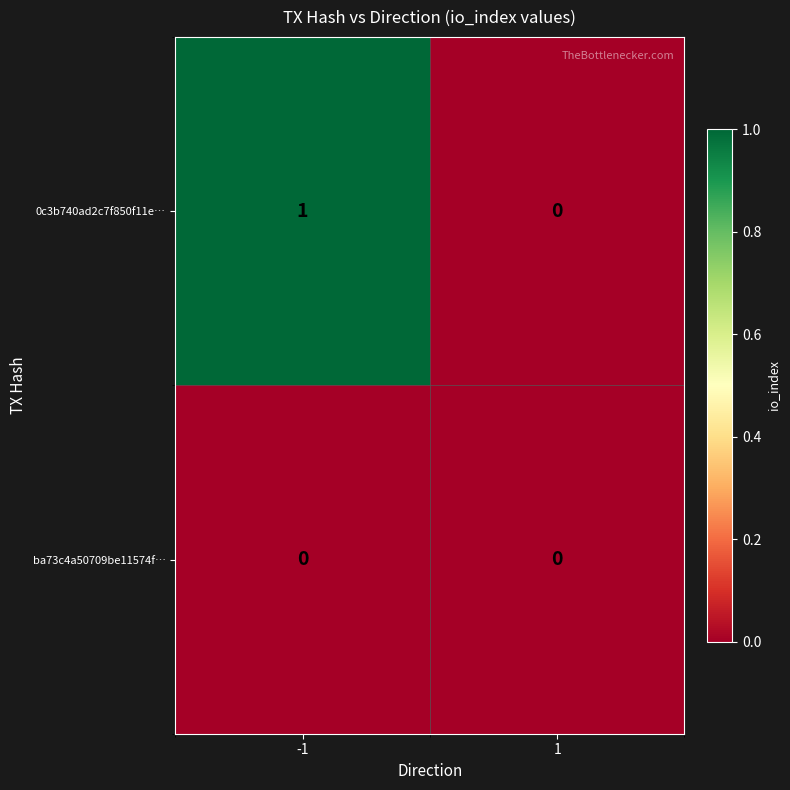

What is the spread (max minus min) of values at -1?

1